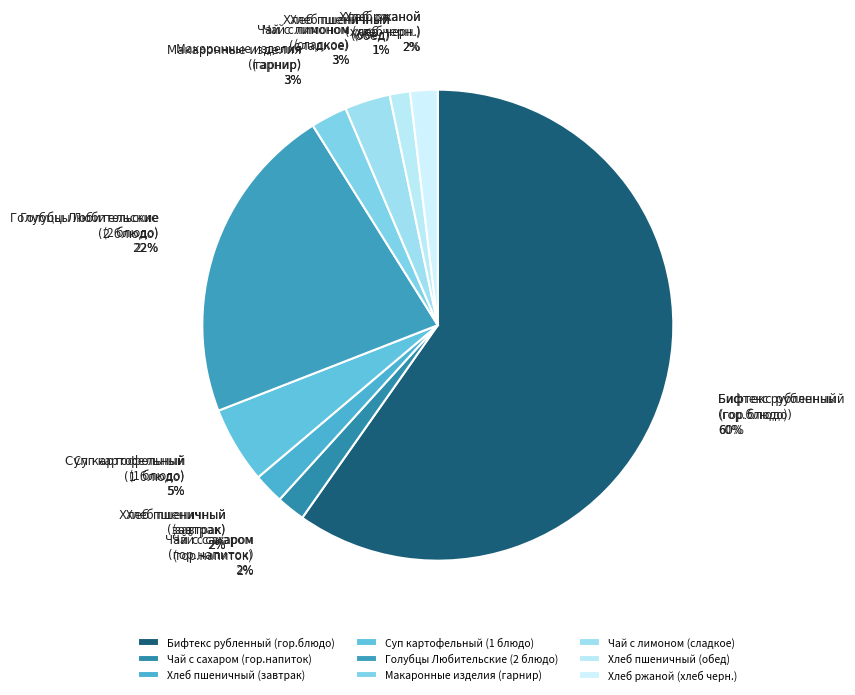

What is the largest slice in the pie chart?

Бифтекс рубленный
(гор.блюдо)